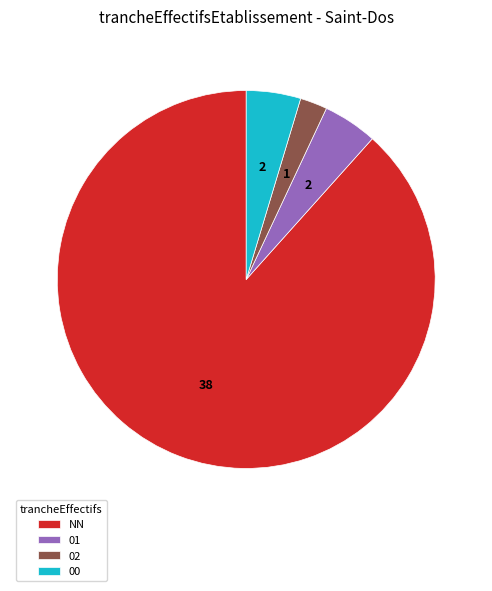

Do 01 and 02 together represent more than half of the pie?

No